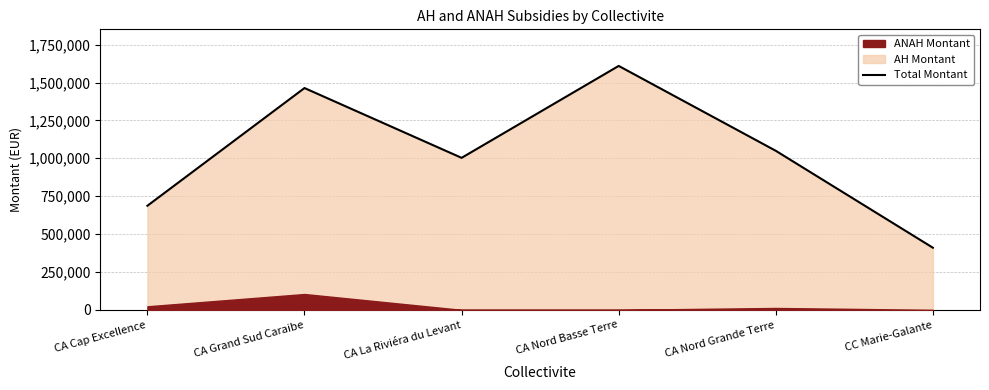

What is the label of the 5th point from the left?

CA Nord Grande Terre